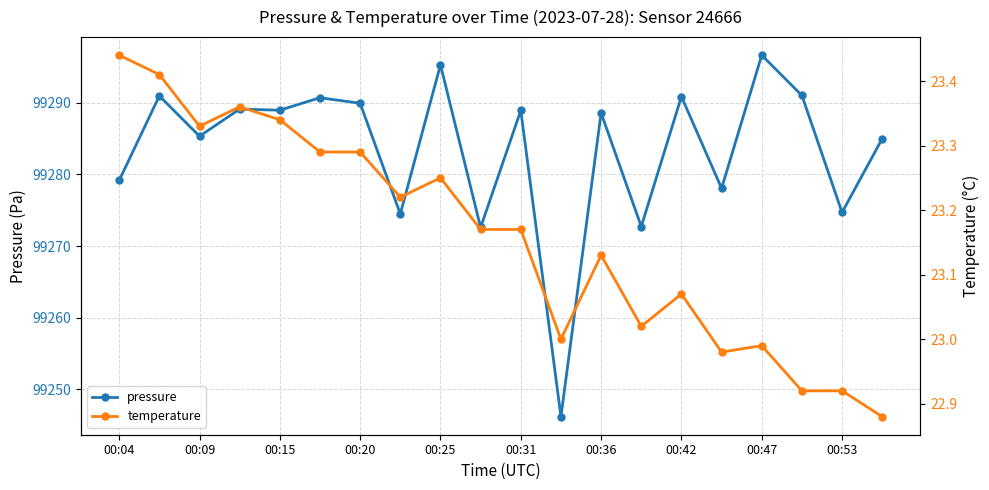

How many values in the pressure series exceed 99288?

11